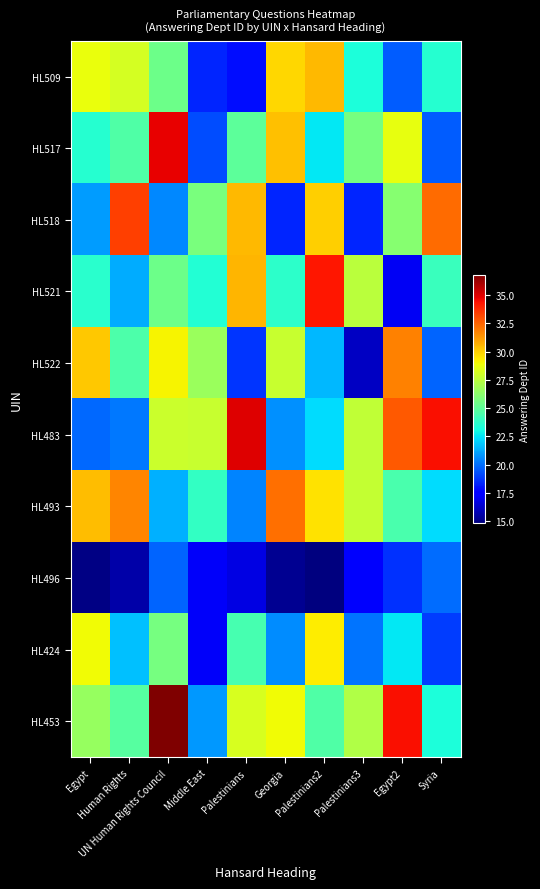

What is the greatest value displayed?

36.8